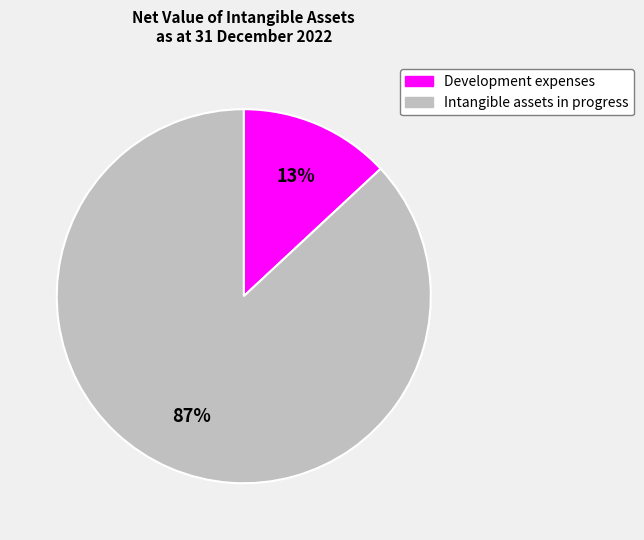

Is the sum of Intangible assets in progress and Development expenses greater than half?

Yes